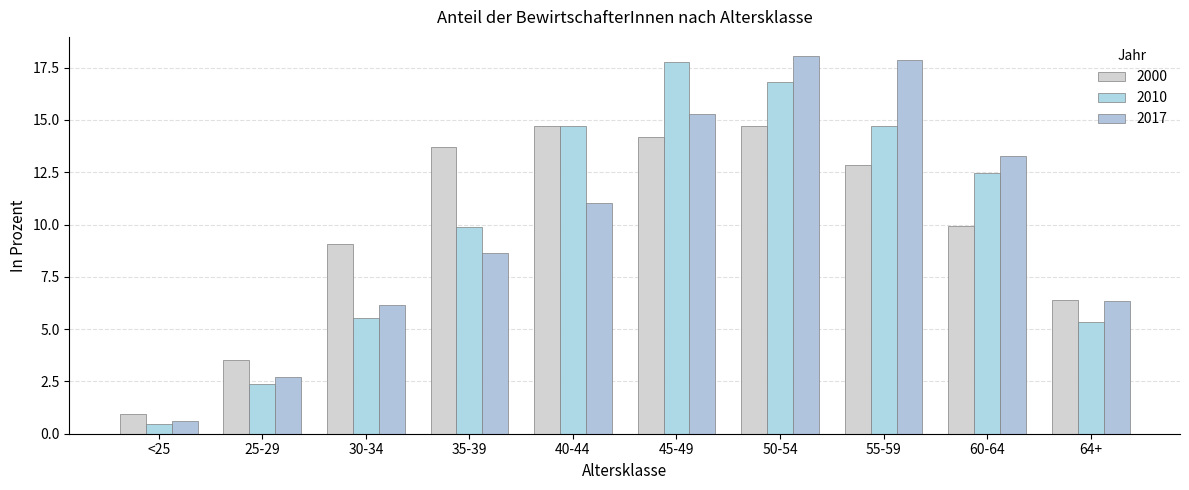

What is the label of the 1st bar from the right?

64+